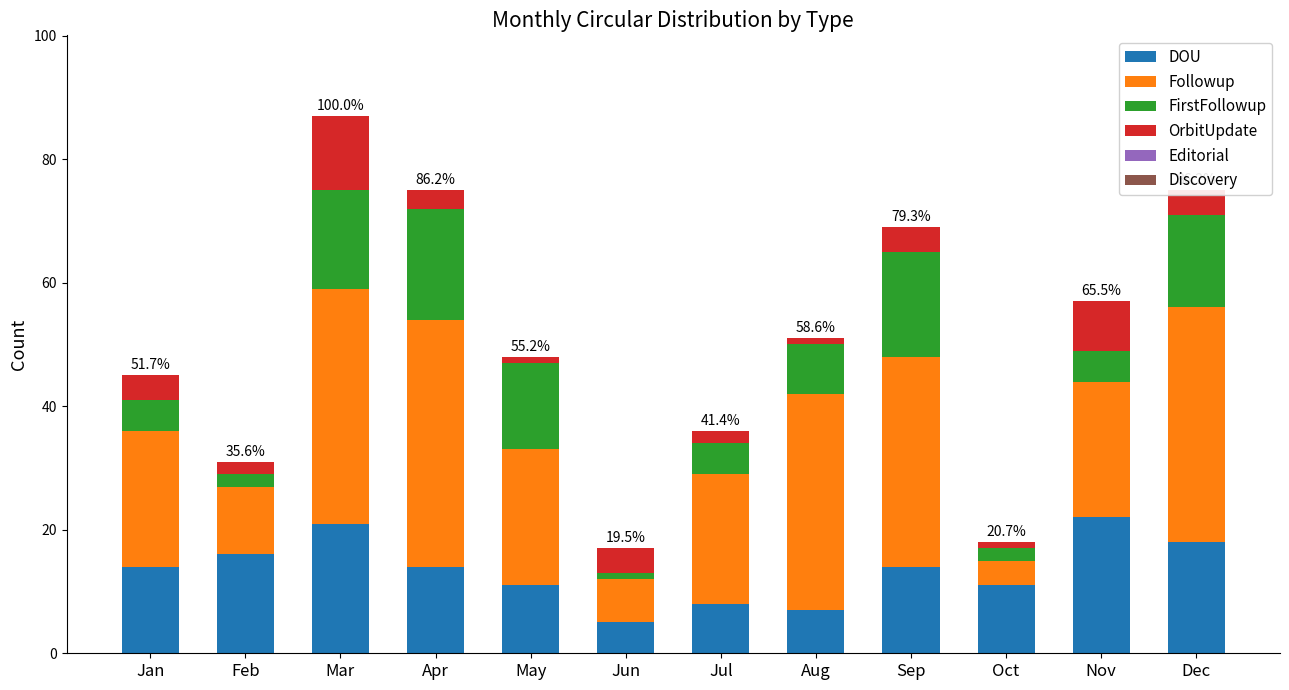

What is the difference between the DOU values at Mar and Sep?

7